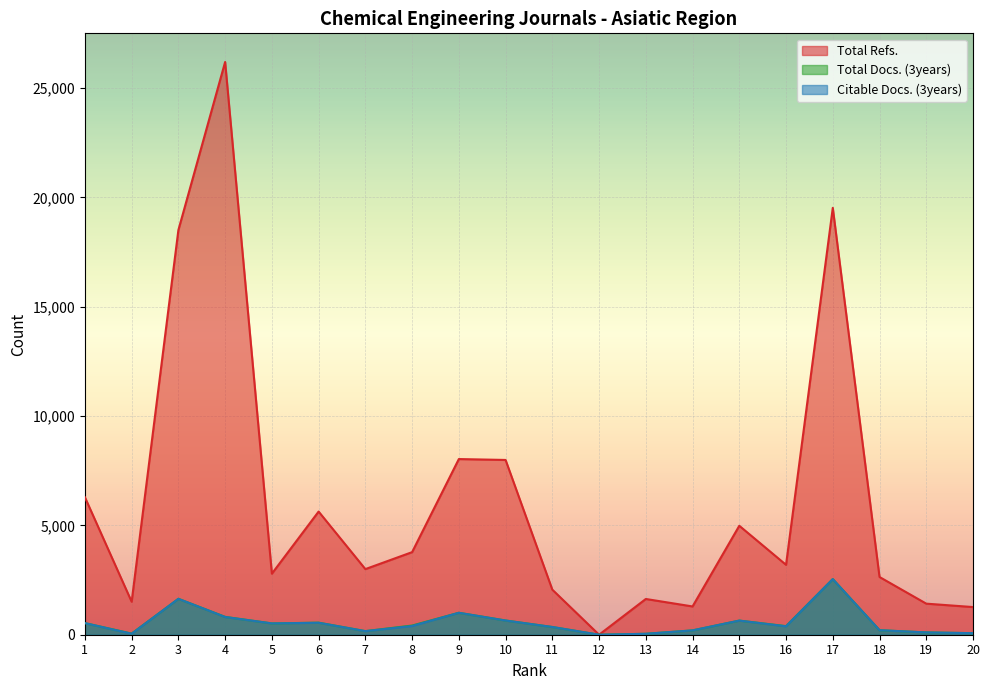

What is the highest value of the Total Docs. (3years) series?

2544